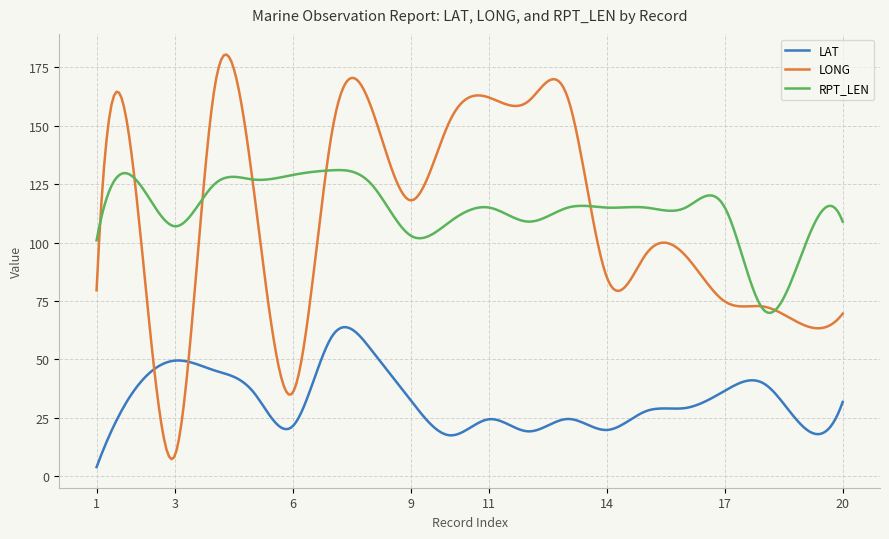

True or false: LAT and RPT_LEN intersect in this chart.

False